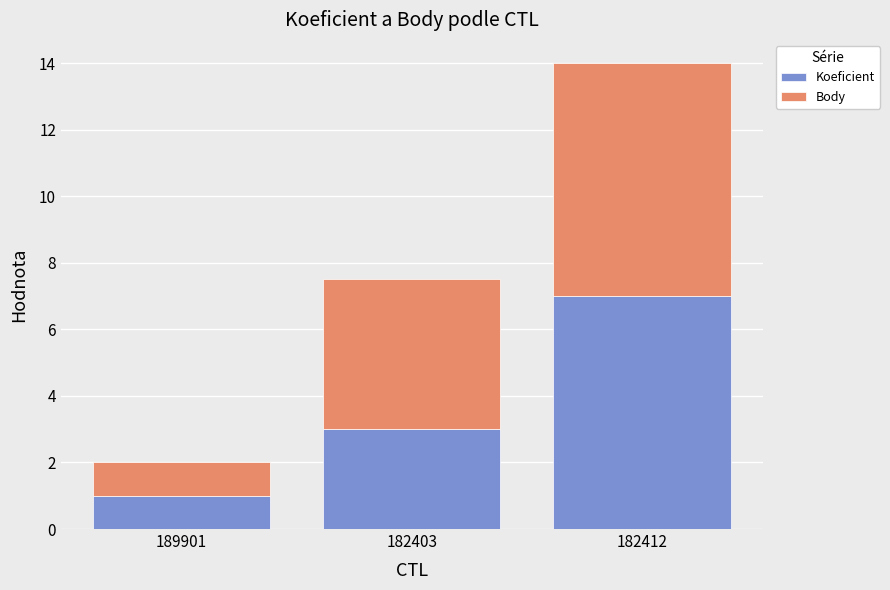

How many bars are there in total?

3